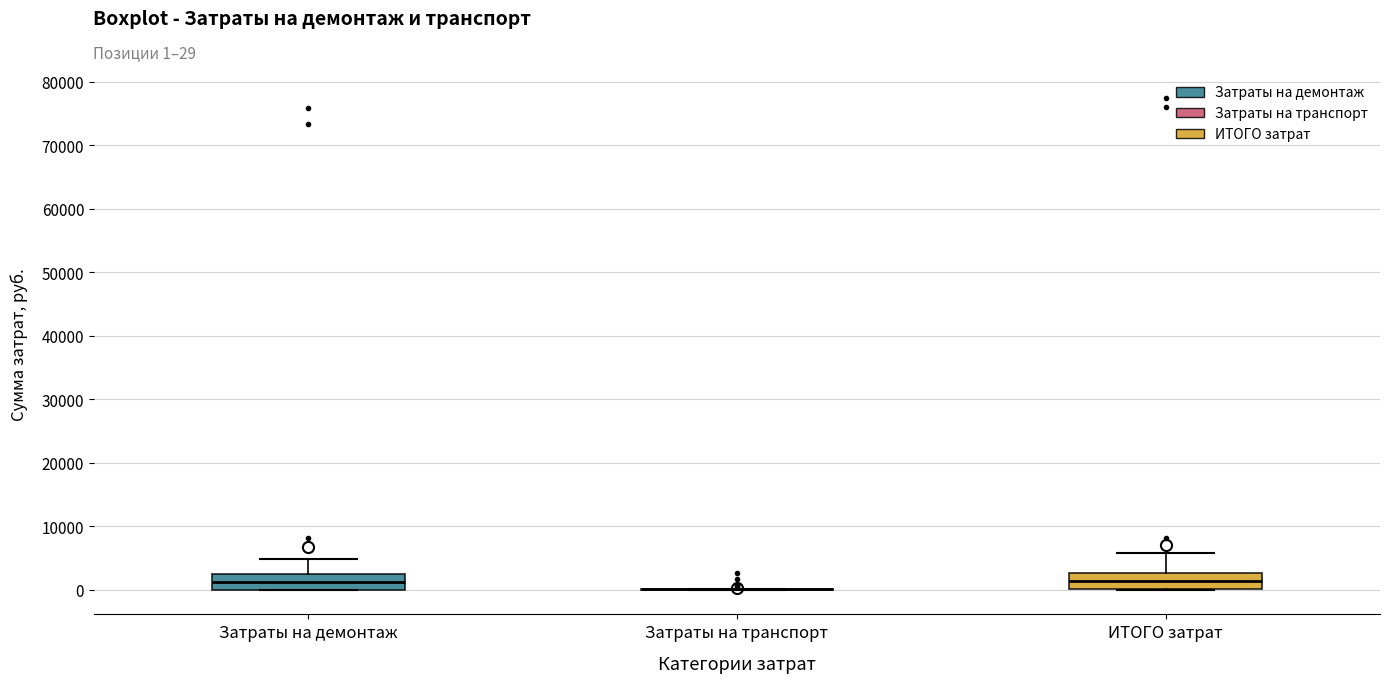

Where does the median line of the box for ИТОГО затрат sit on the y-axis? The values are not printed on the chart, so give them approximately, as read against the axis.

1000